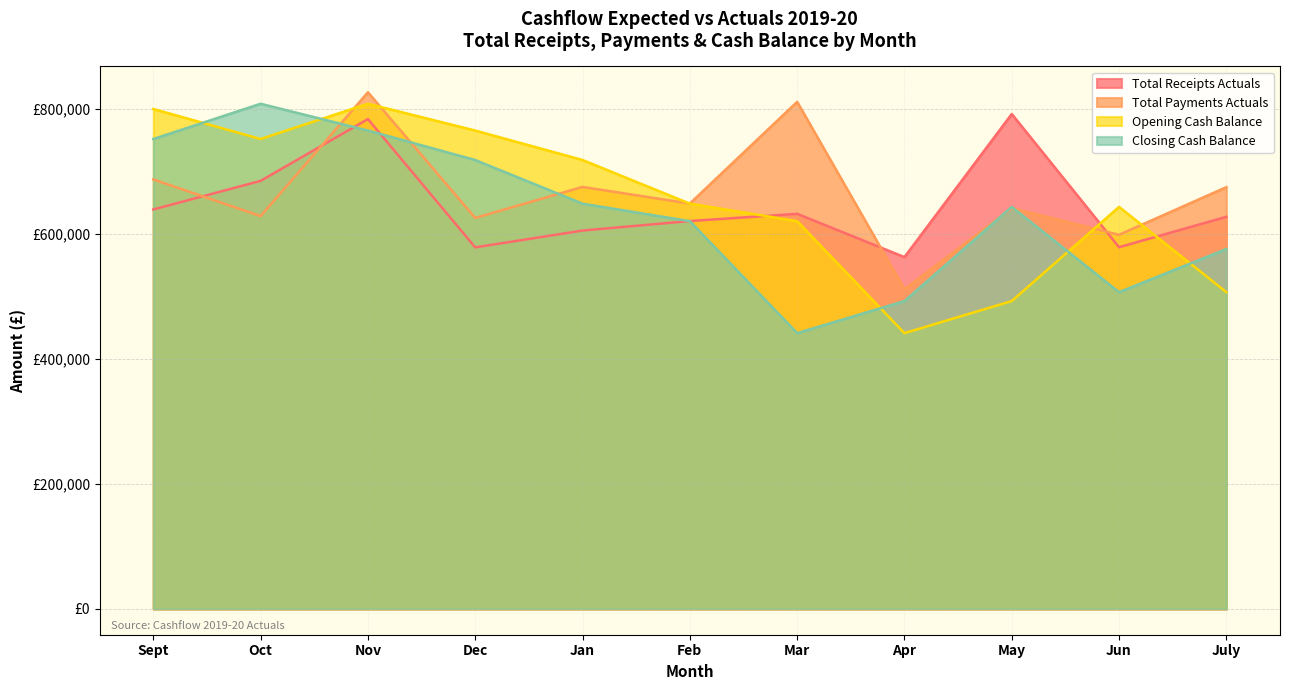

Which category has the highest value across all series?

Local Authorities